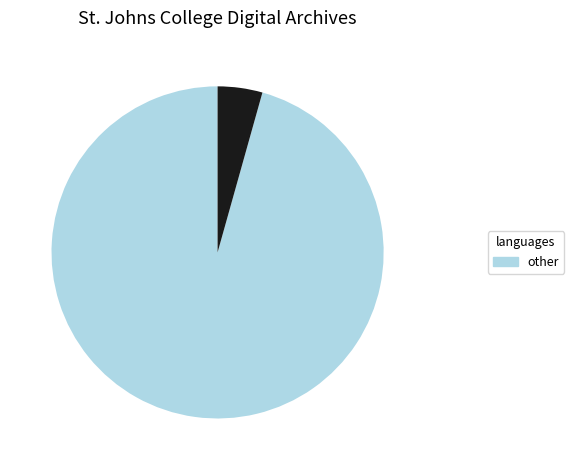

Is there any slice that represents more than half of the pie?

Yes